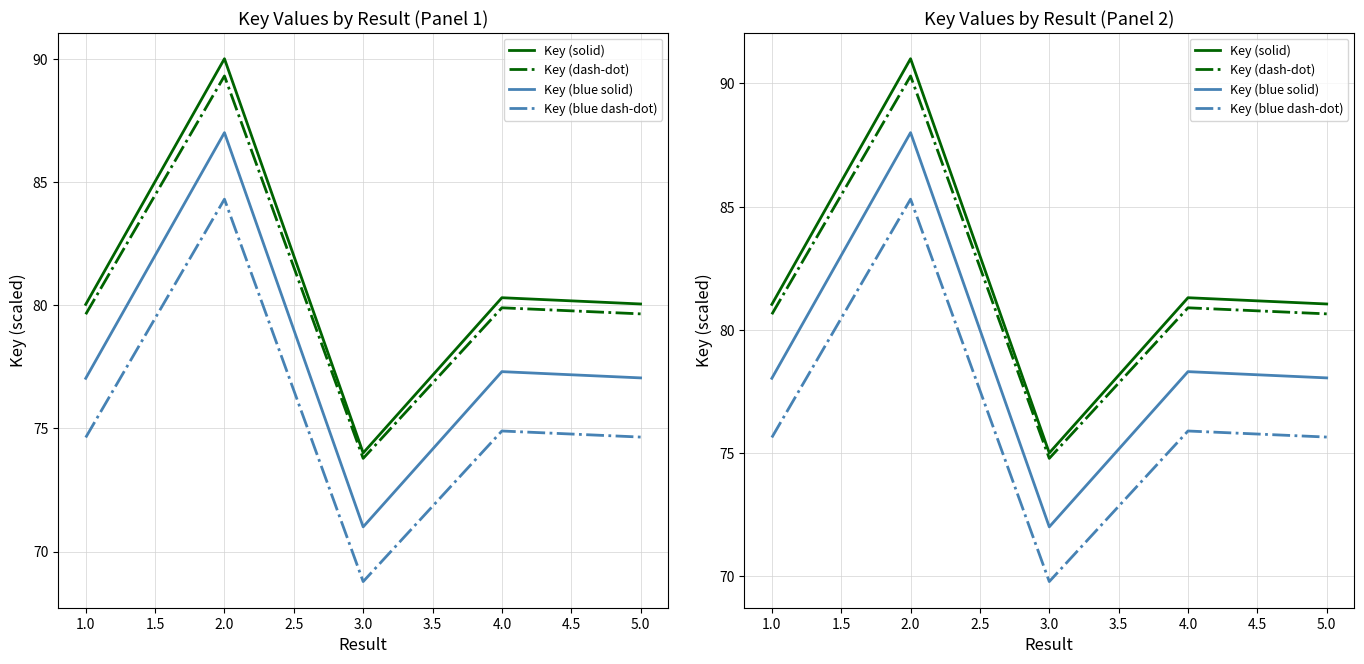

Does the chart have visible grid lines?

Yes